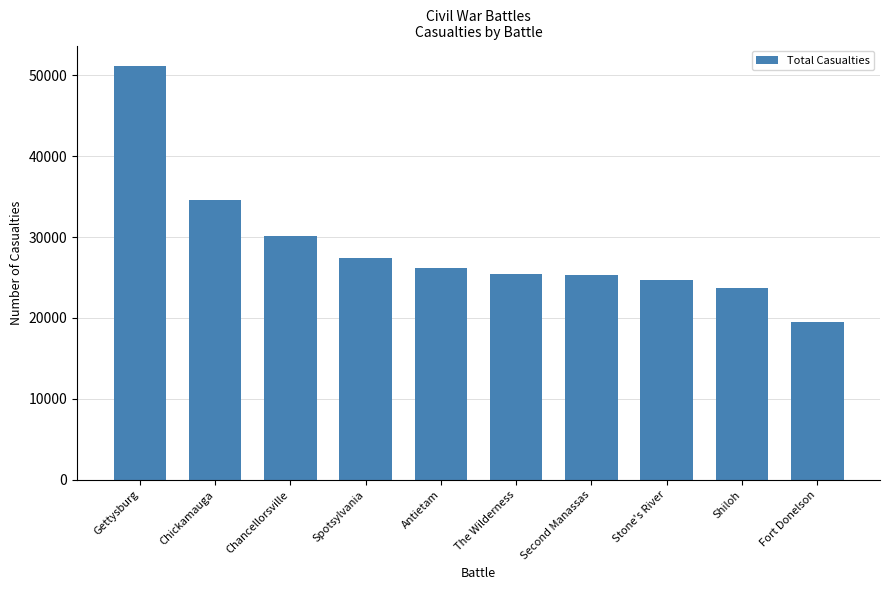

What is the difference between the maximum and minimum values?

31657